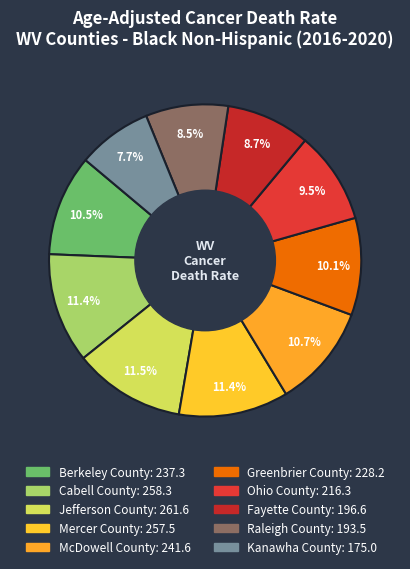

Is it true that Greenbrier County is 10% of the pie?

True